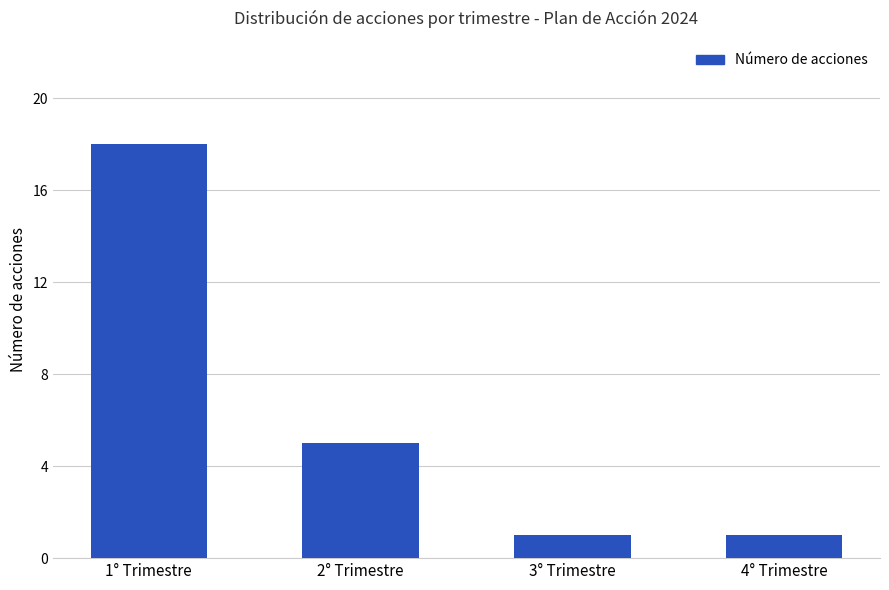

What is the change in value from 2° Trimestre to 4° Trimestre?

-4